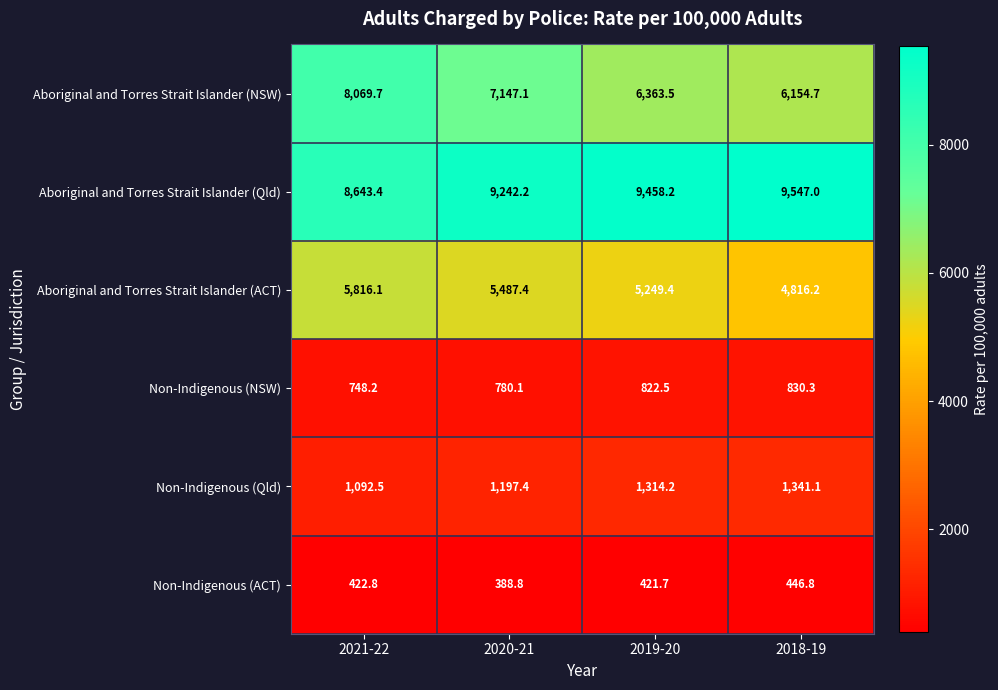

What is the difference between the maximum and minimum values in the Aboriginal and Torres Strait Islander (NSW) series?

1915.0